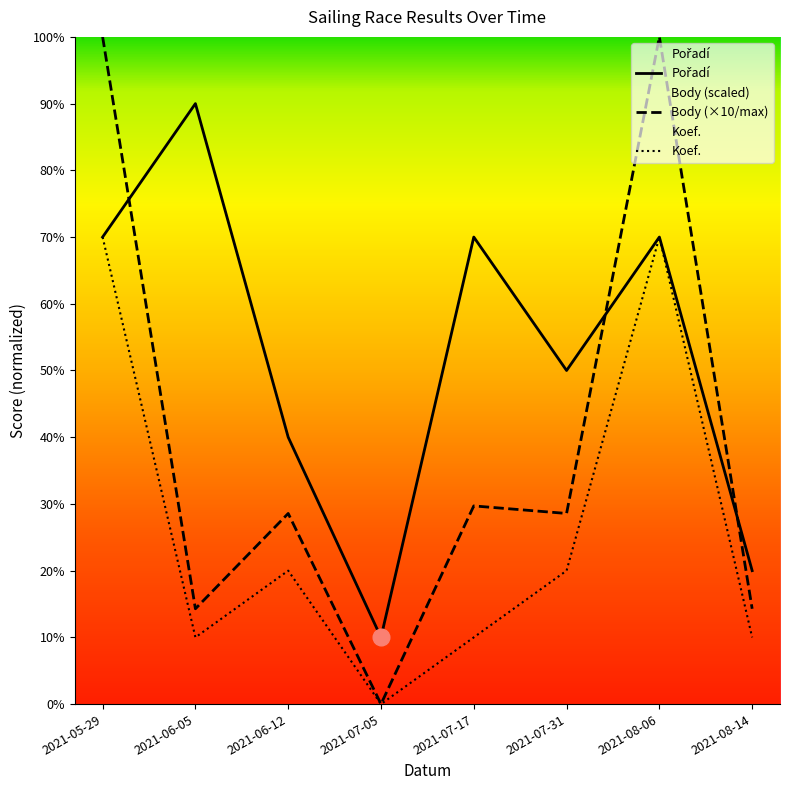

Which series has the widest spread of values?

Body (×10/max)